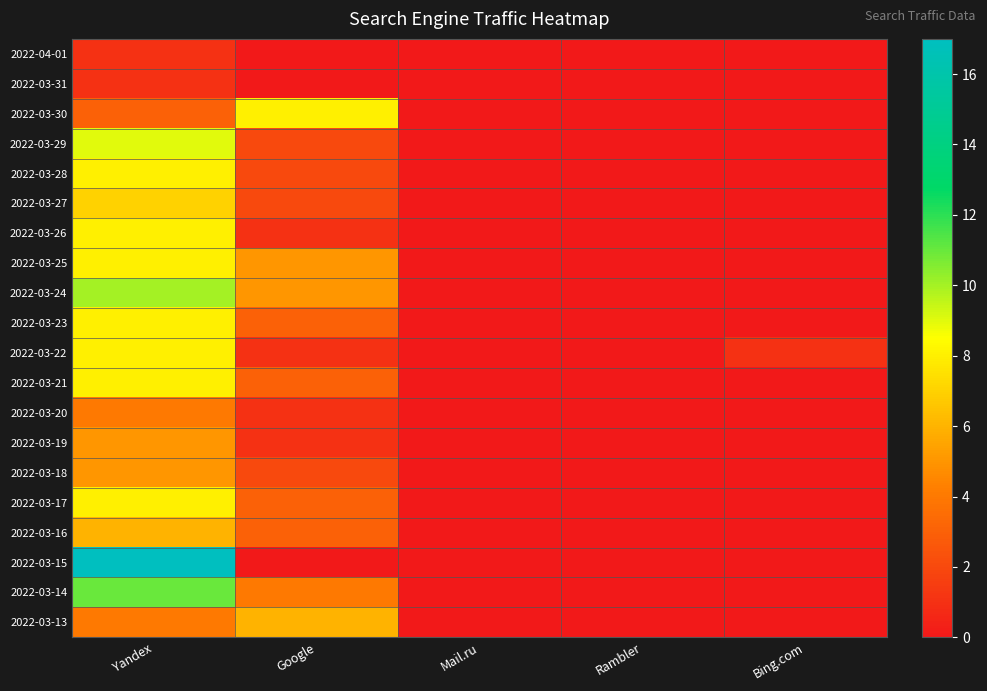

Which series changed the most between Mail.ru and Rambler?

2022-04-01